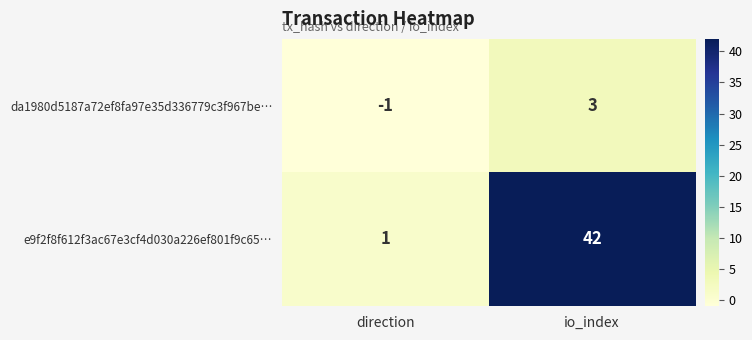

Read the da1980d5187a72ef8fa97e35d336779c3f967be… value at io_index.

3